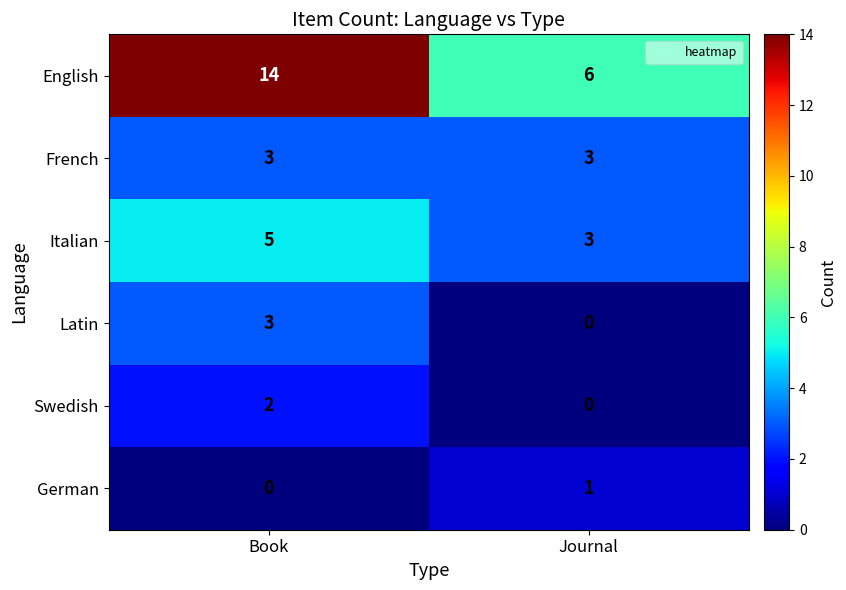

What is the sum of the Italian values at Journal and Book?

8